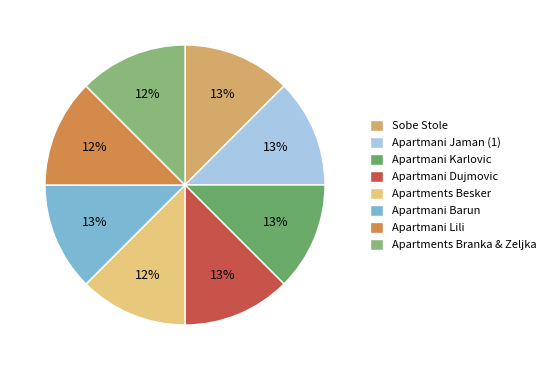

How many slices are in this pie chart?

8